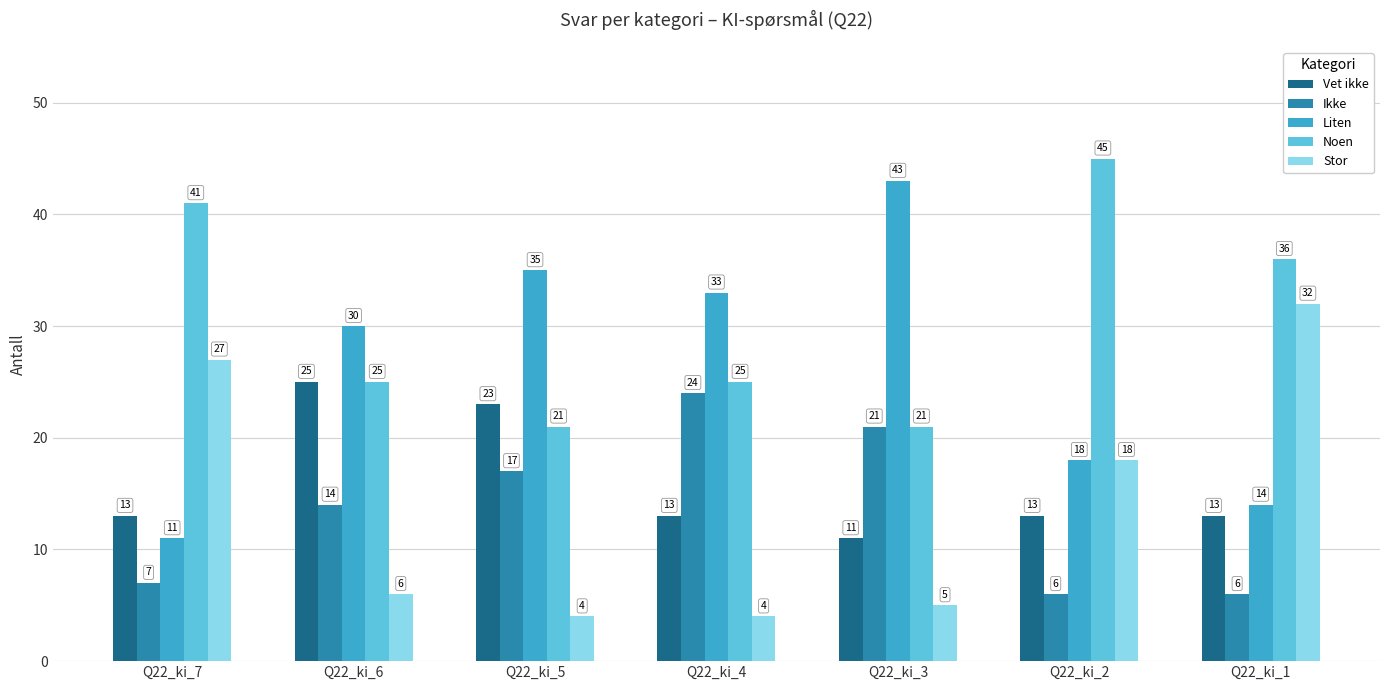

At which label does Stor first exceed 6?

Q22_ki_7